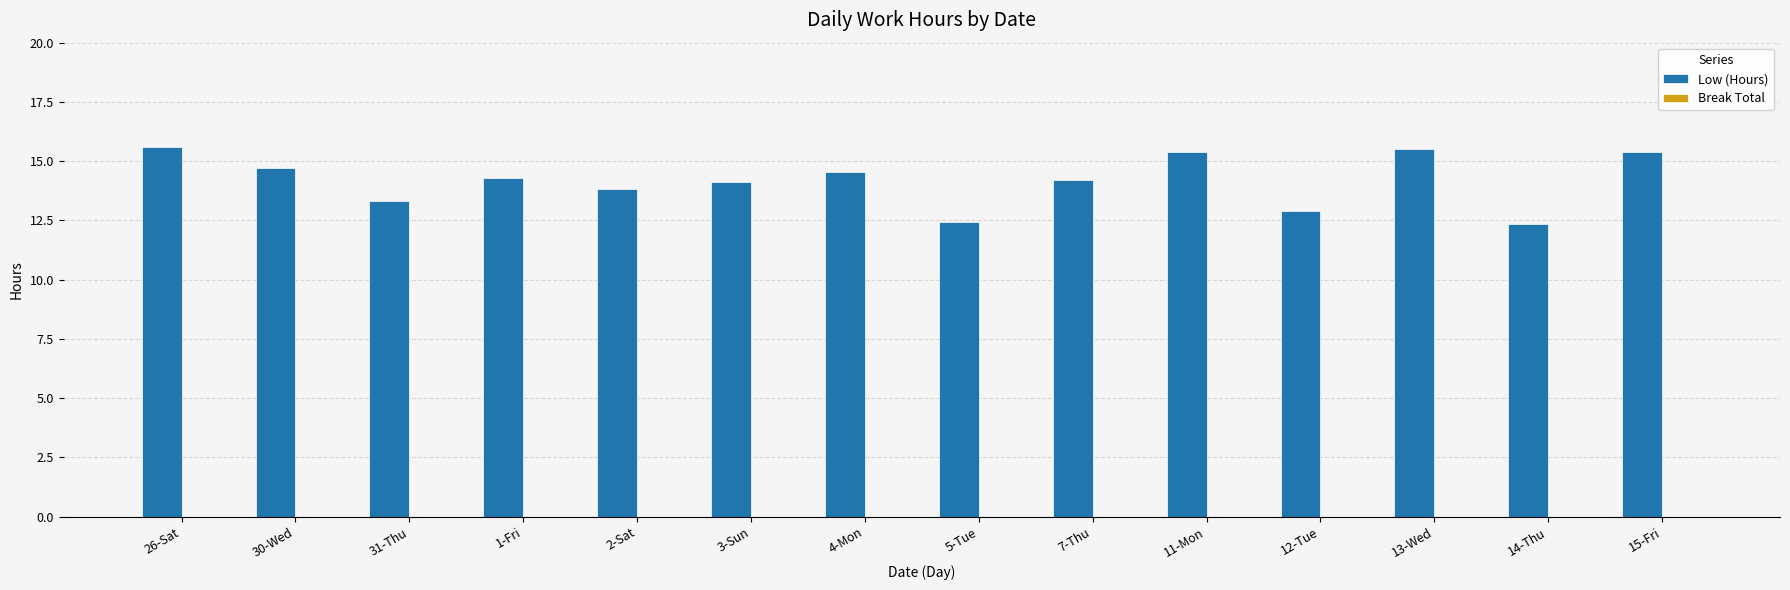

What is the label of the 13th bar from the left?

14-Thu